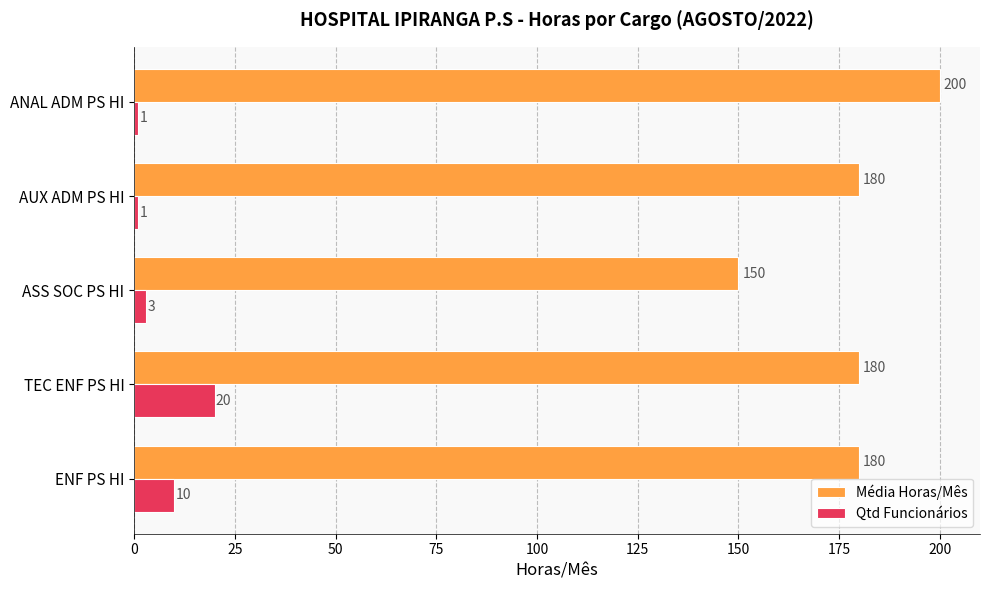

Is the value of Qtd Funcionários at ENF PS HI greater than the value of Média Horas/Mês at ASS SOC PS HI?

No